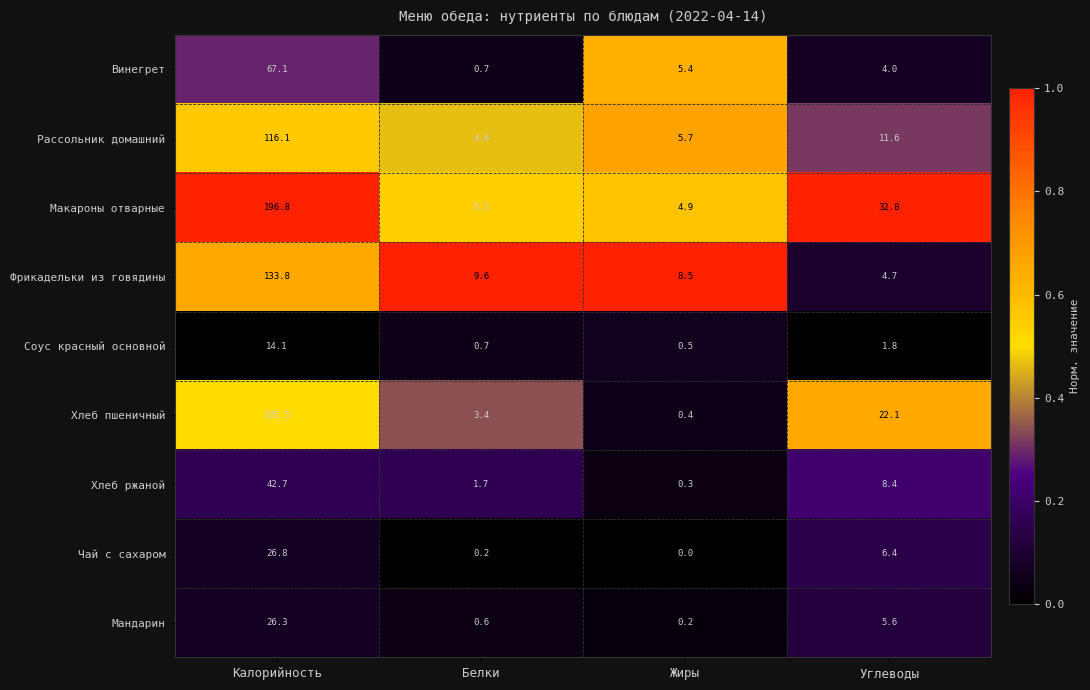

Is it true that Фрикадельки из говядины equals 219.1 at Калорийность?

False